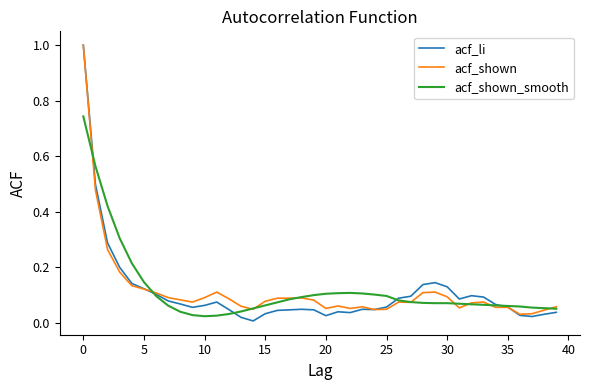

Which series has the largest range (max minus min)?

acf_li